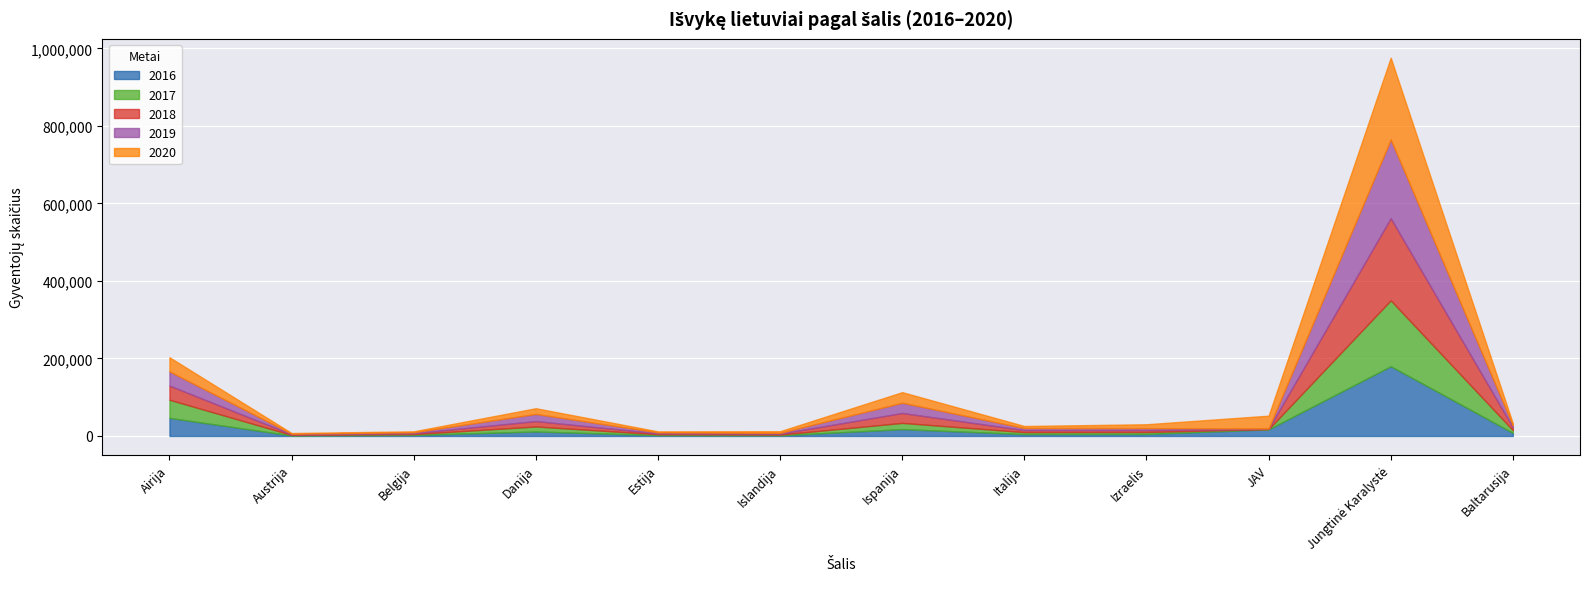

List the labels in order of 2019 value, smallest first.

JAV, Austrija, Islandija, Belgija, Estija, Izraelis, Baltarusija, Italija, Danija, Ispanija, Airija, Jungtinė Karalystė